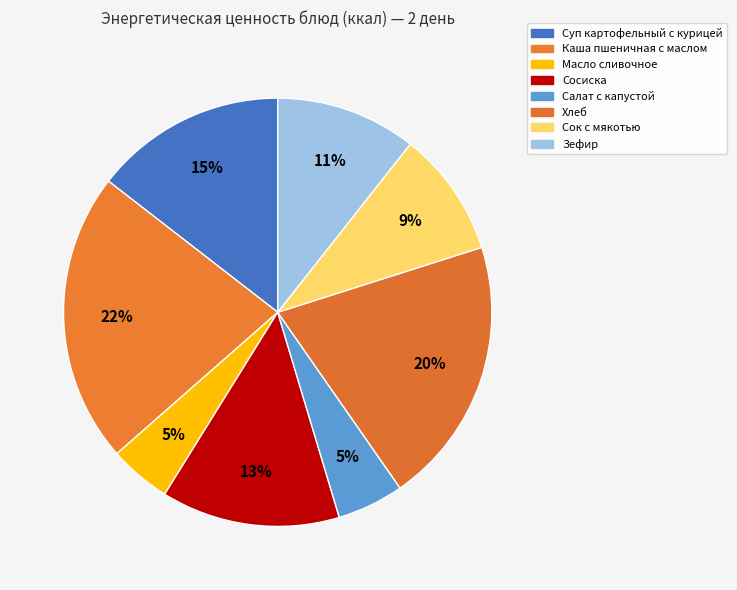

What is the ratio of the value at Сосиска to the value at Масло сливочное?

2.9